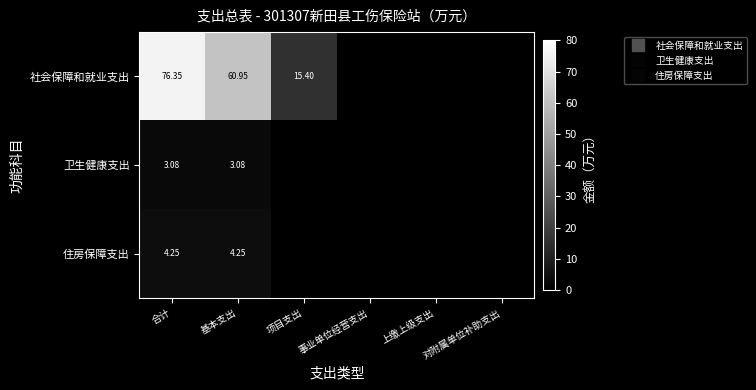

Which series changed the most between 项目支出 and 对附属单位补助支出?

社会保障和就业支出